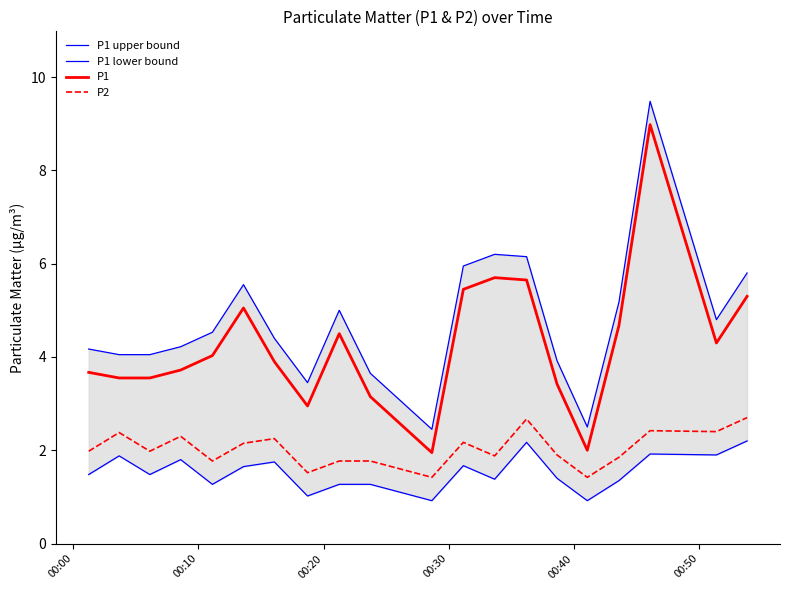

Does the chart display data point markers on the line(s)?

No